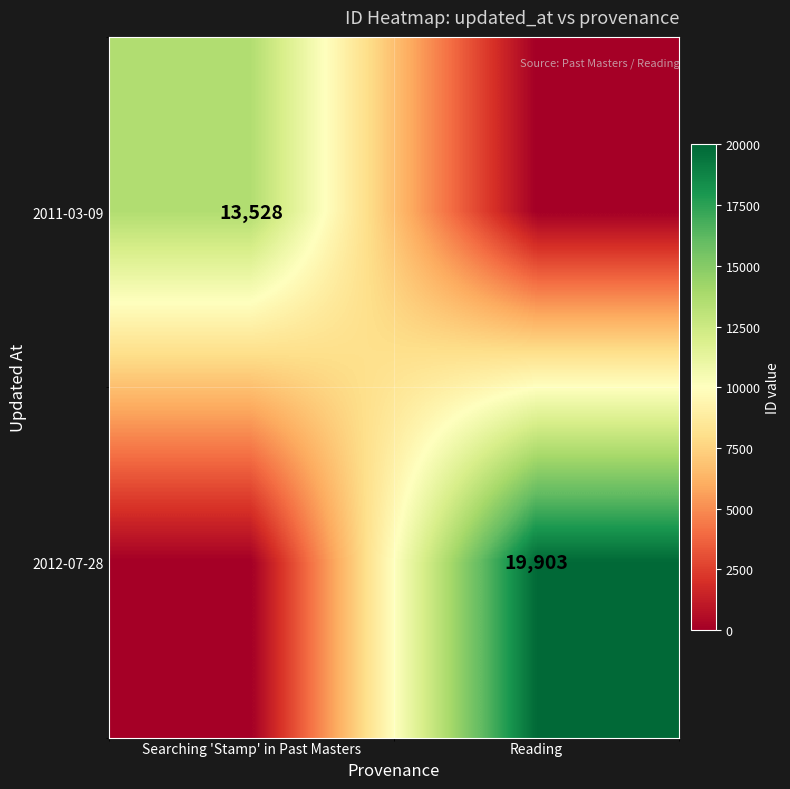

The value of 2012-07-28 at Reading is 19903. True or false?

True